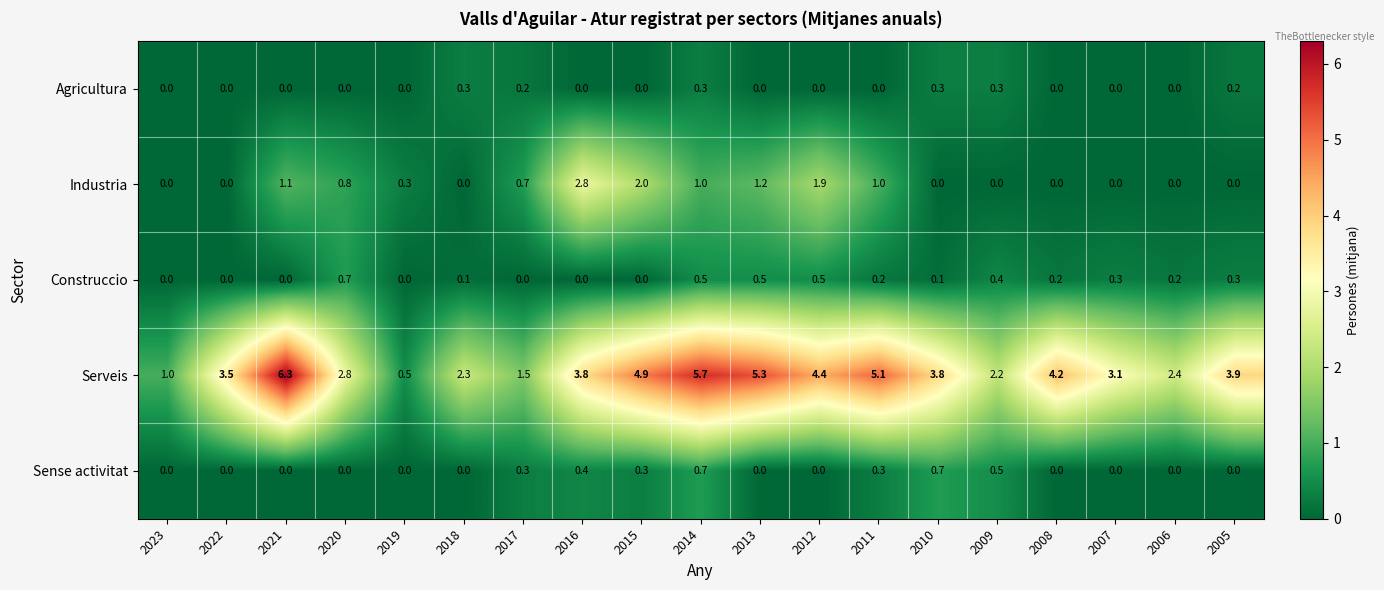

What is the greatest value displayed?

6.3